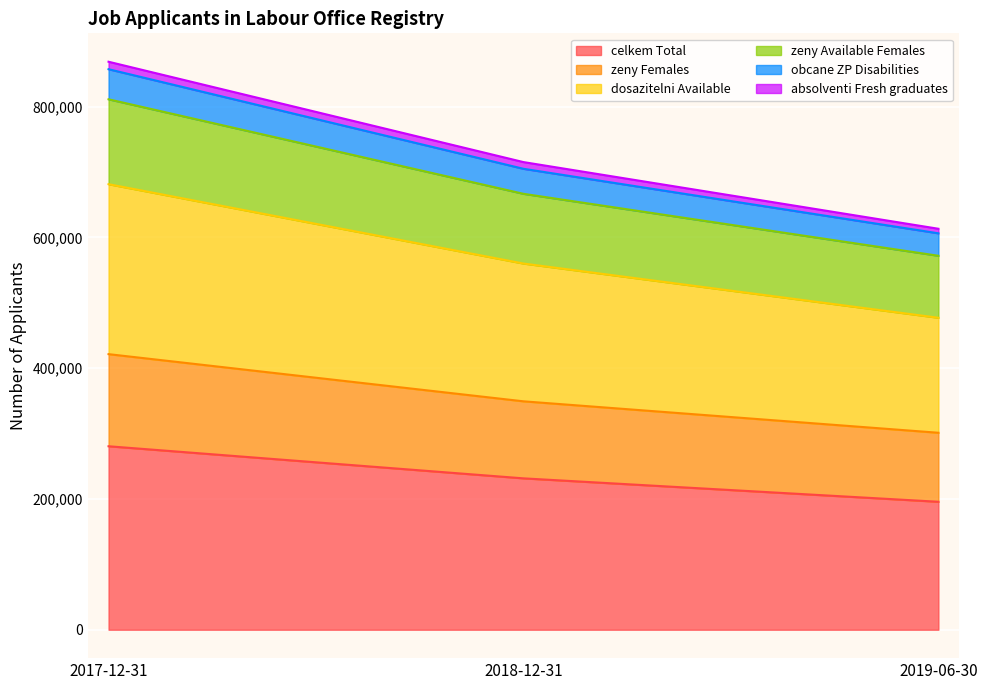

What is the difference between the maximum and minimum values in the celkem Total series?

84897